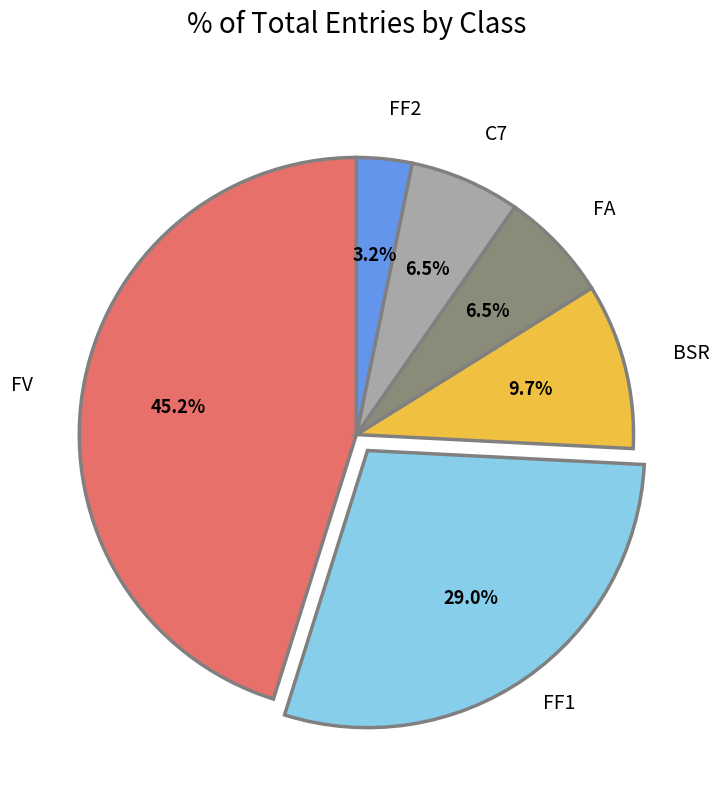

What is the smallest slice in the pie chart?

FF2